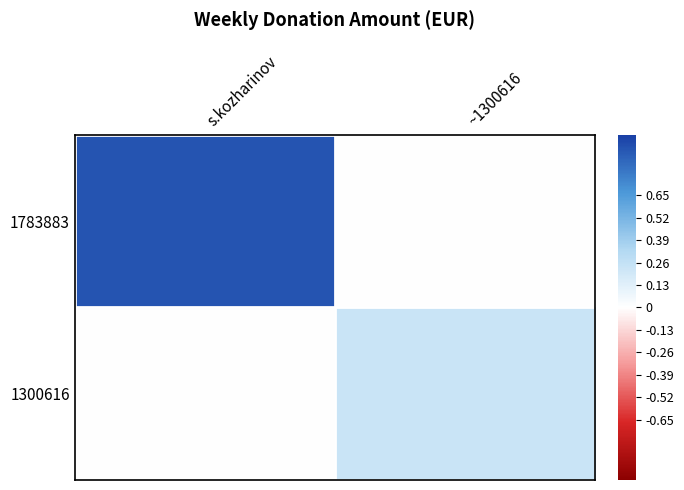

Which series has the largest total across all categories?

1783883